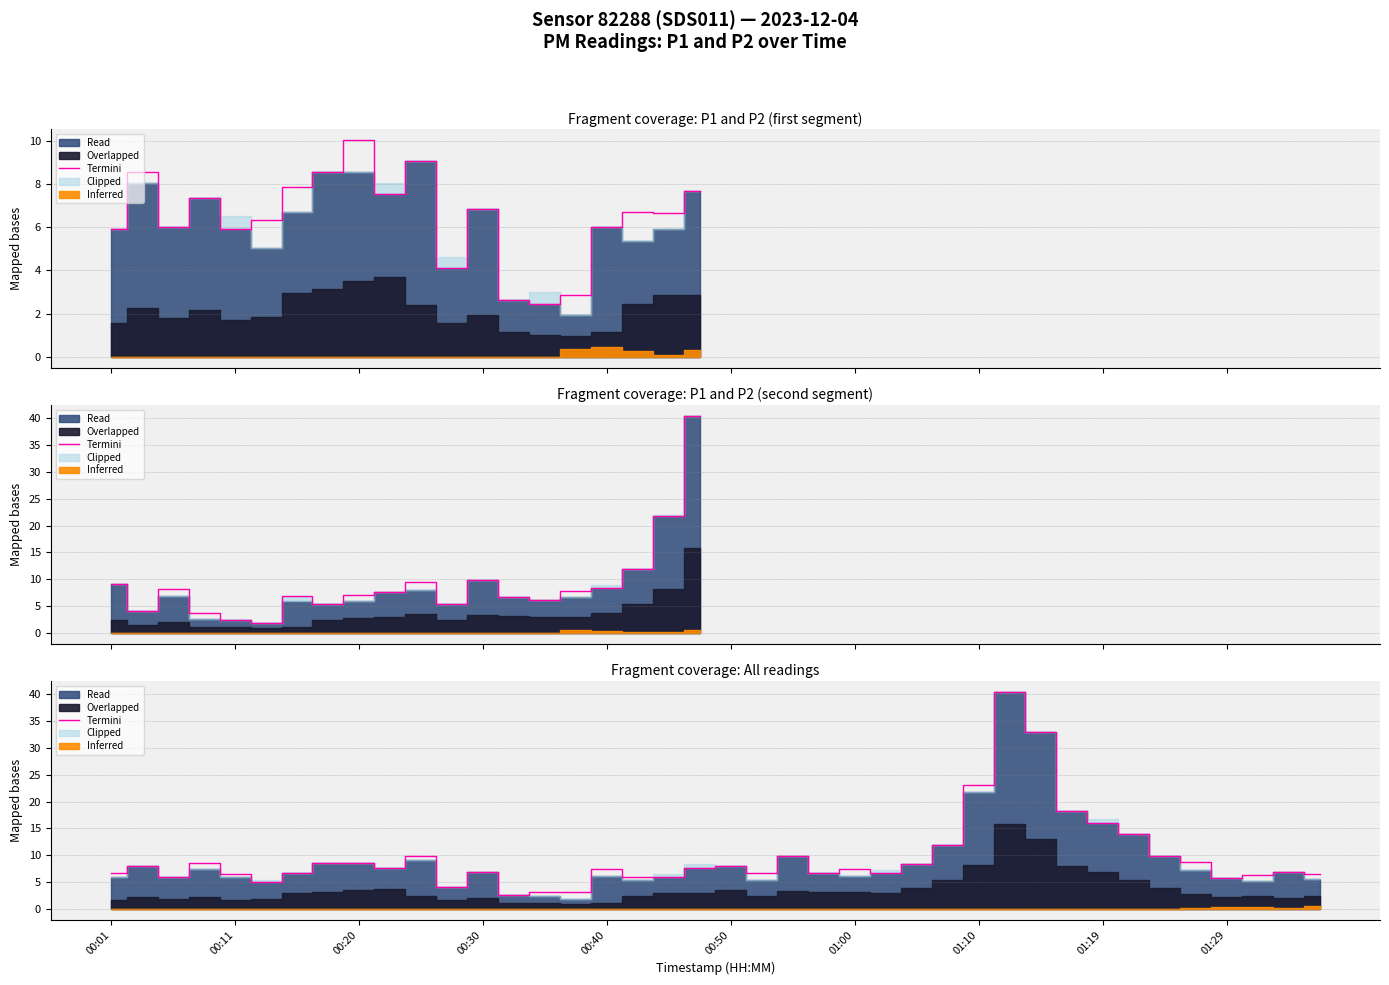

How many lines are shown in the chart?

1